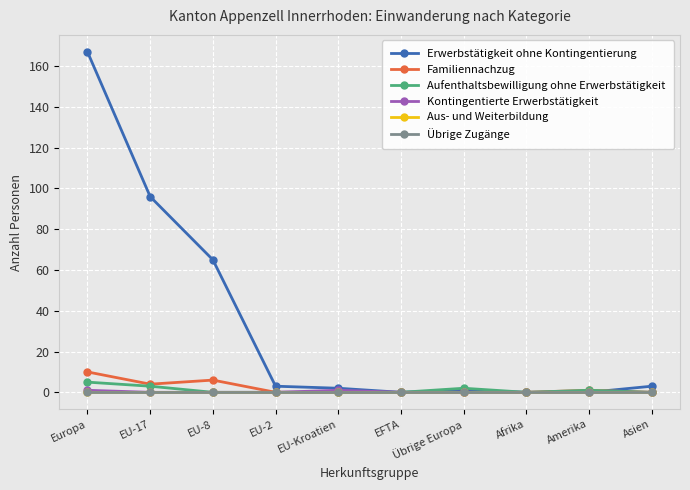

True or false: Kontingentierte Erwerbstätigkeit and Aus- und Weiterbildung intersect in this chart.

False